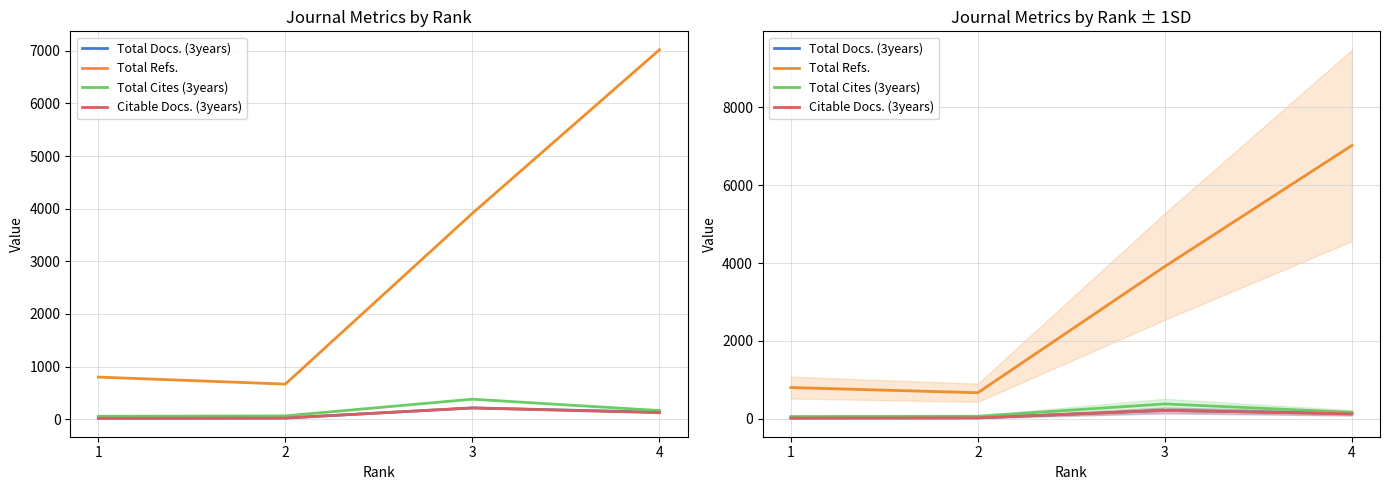

True or false: Total Refs. and Total Docs. (3years) cross at least once.

False